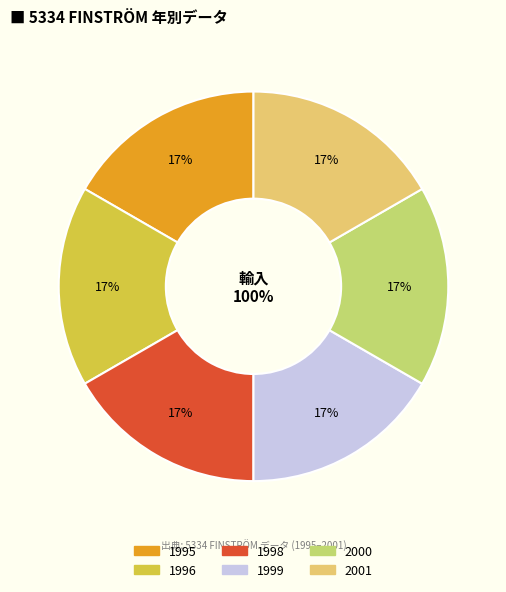

What percentage do 1998 and 1995 together represent?

33.3%